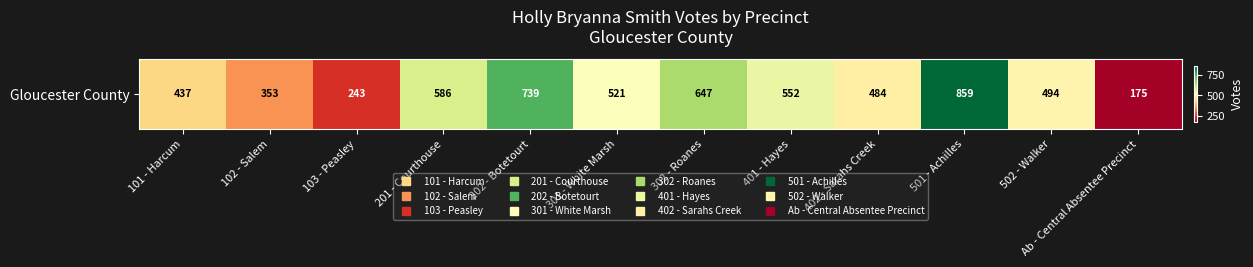

How many values exceed 521?

5